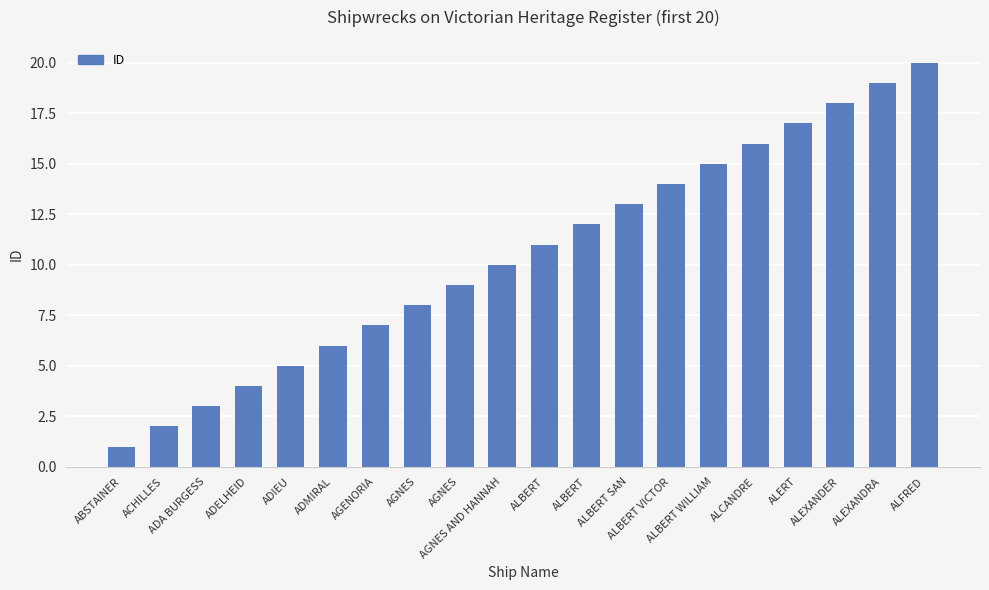

What is the label of the 6th bar from the left?

ADMIRAL